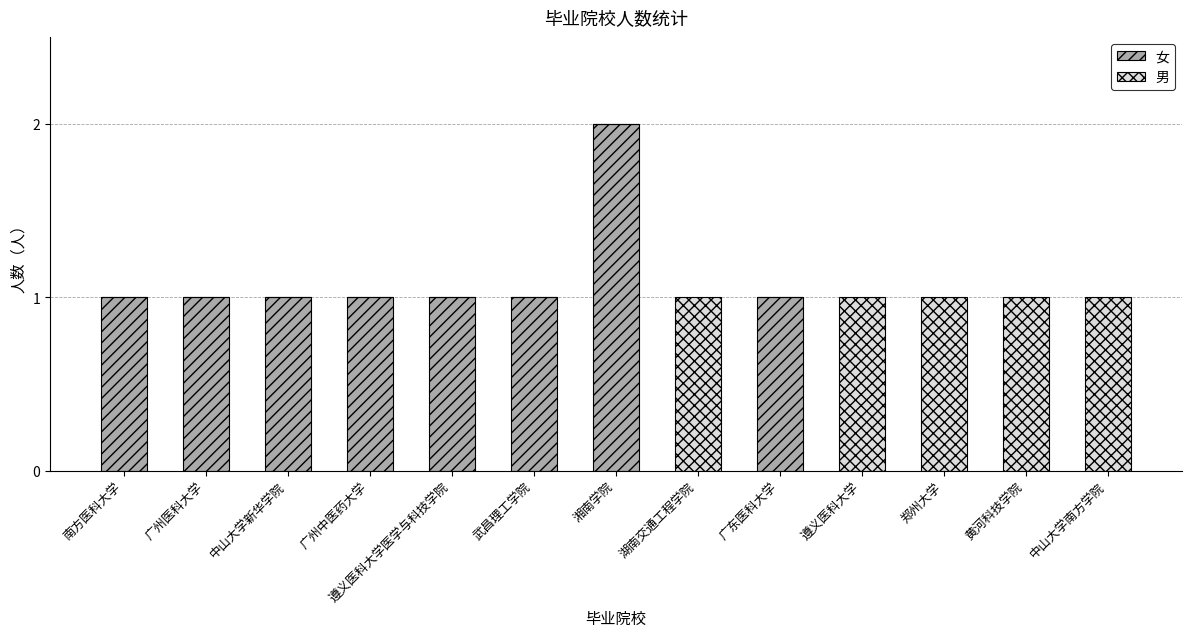

Read the 女 value at 武昌理工学院.

1